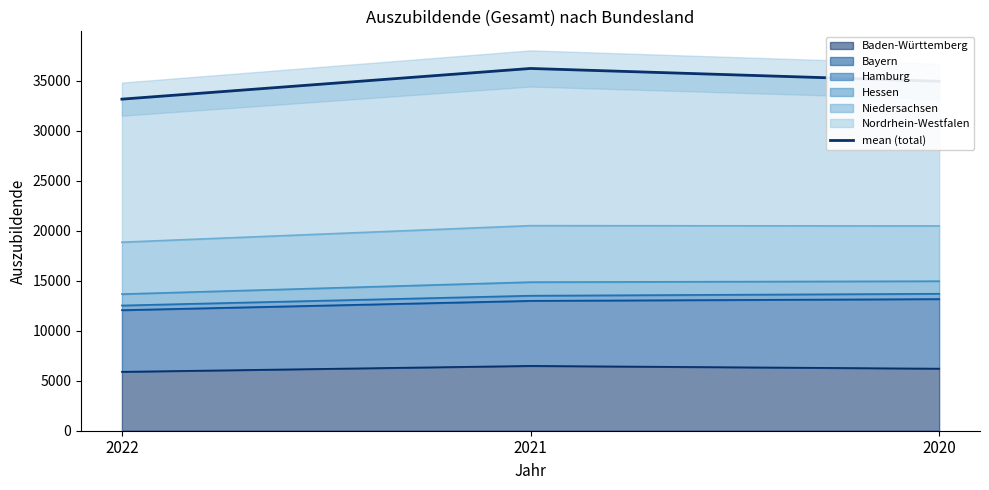

What is the maximum value shown in the chart?

36204